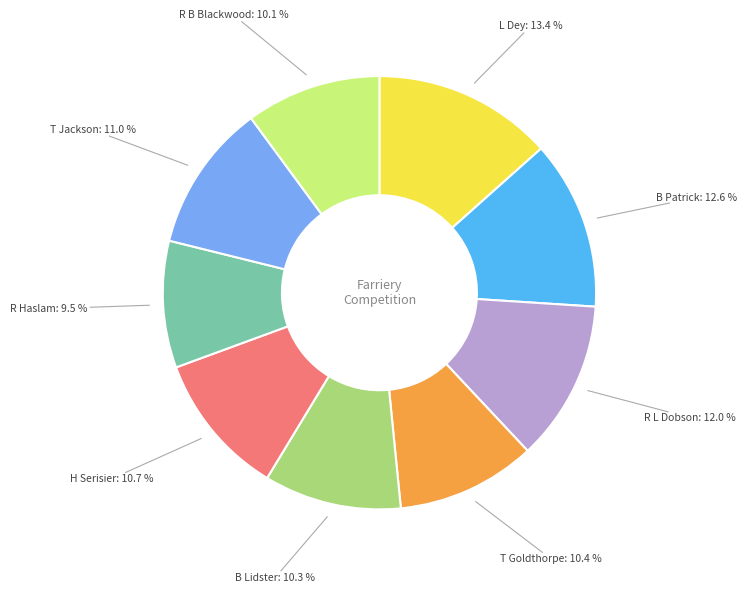

The H Serisier slice represents 1% of the pie. True or false?

False